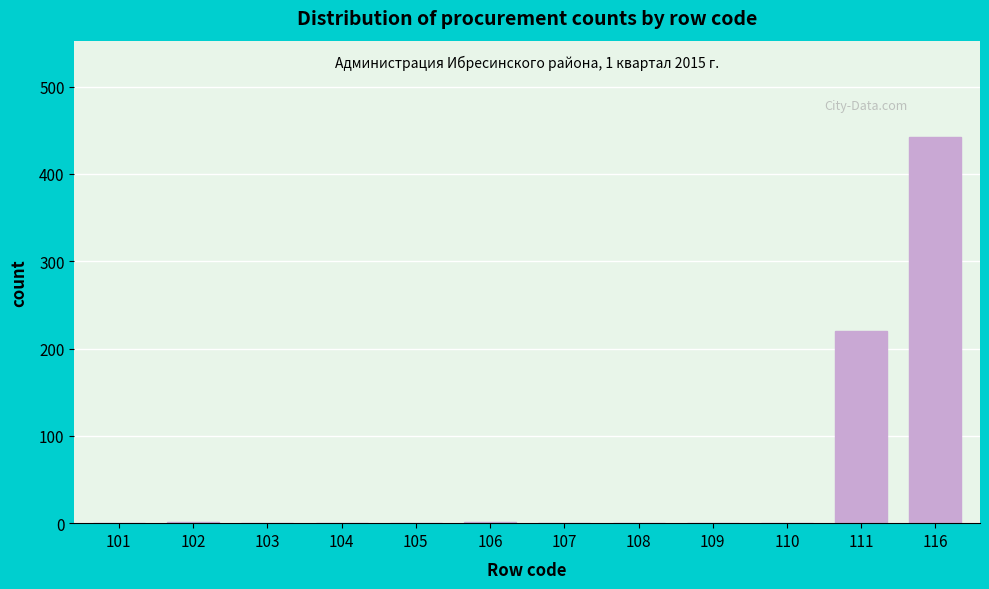

Is it true that the value at 105 is 0?

True